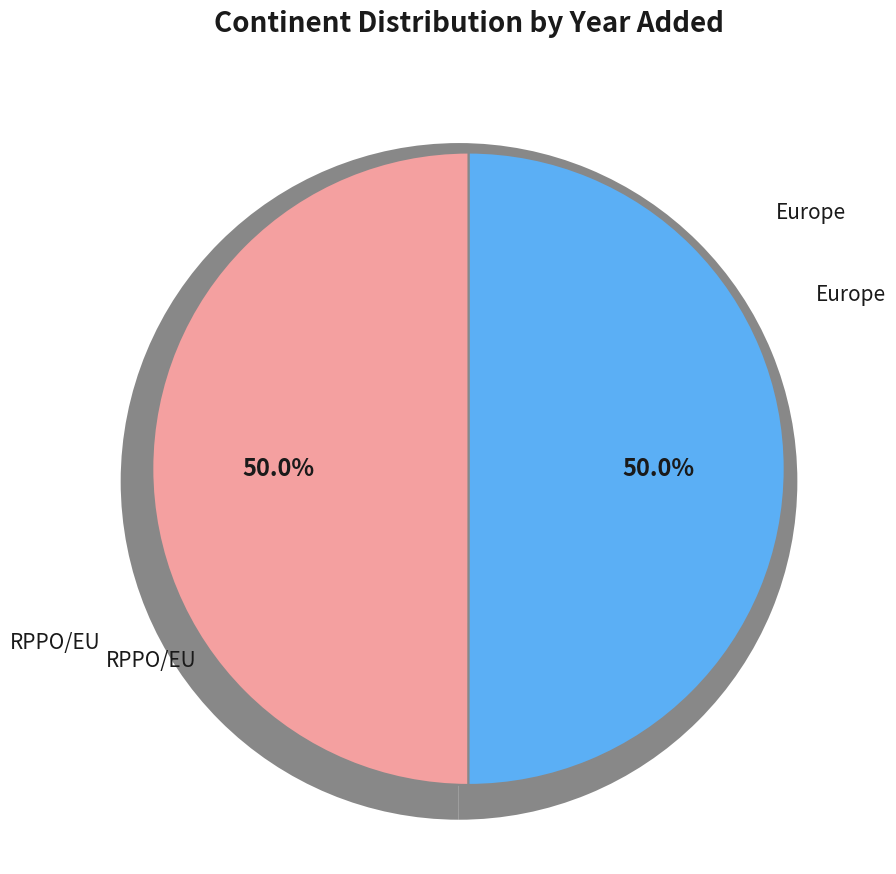

What is the ratio of the value at Europe to the value at RPPO/EU?

1.0